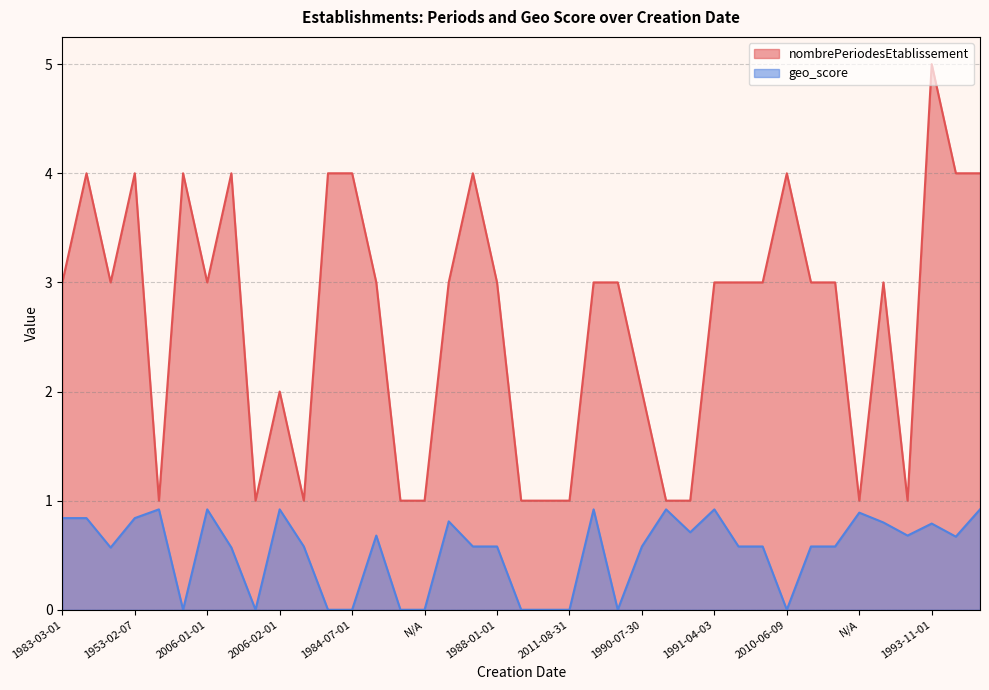

At 2006-01-01, list the series in order from smallest to largest.

geo_score, nombrePeriodesEtablissement